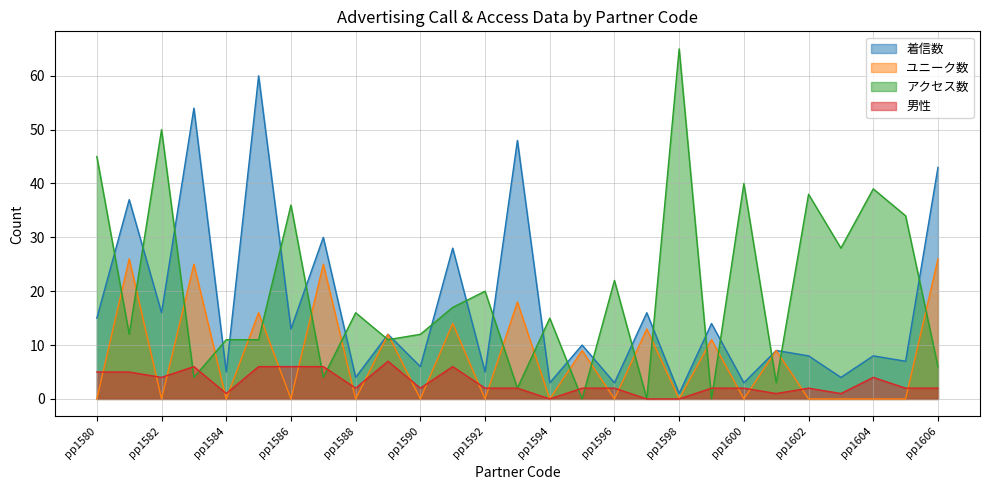

Reading right to left, what are all the values shown in this chart?

着信数: 43	7	8	4	8	9	3	14	1	16	3	10	3	48	5	28	6	12	4	30	13	60	5	54	16	37	15
ユニーク数: 26	0	0	0	0	9	0	11	0	13	0	9	0	18	0	14	0	12	0	25	0	16	0	25	0	26	0
アクセス数: 6	34	39	28	38	3	40	0	65	0	22	0	15	2	20	17	12	11	16	4	36	11	11	4	50	12	45
男性: 2	2	4	1	2	1	2	2	0	0	2	2	0	2	2	6	2	7	2	6	6	6	1	6	4	5	5